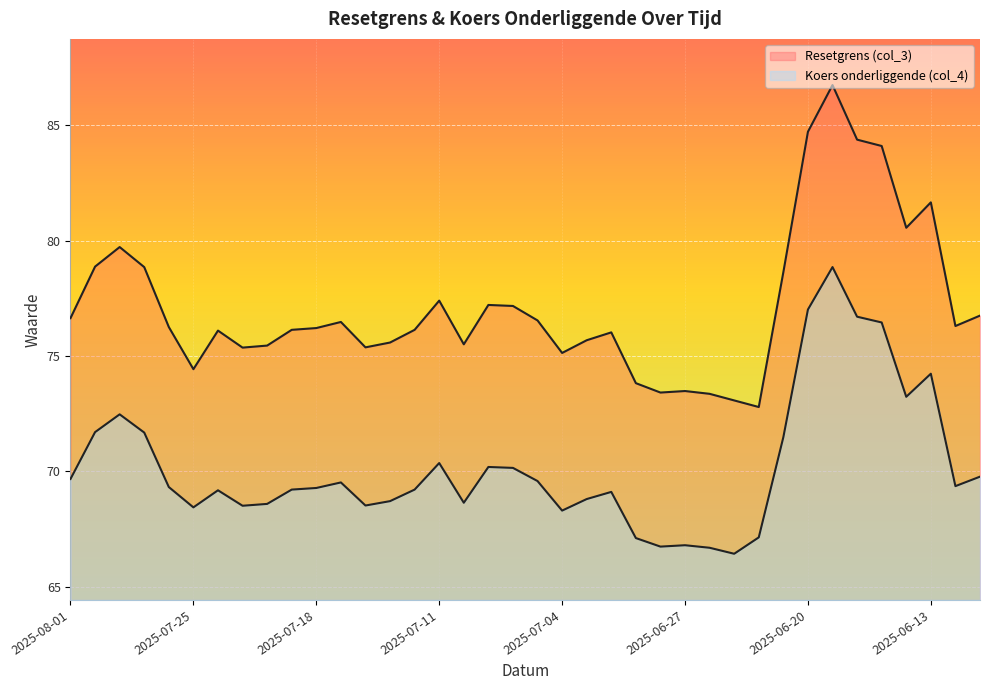

What is the total value across all series at 2025-06-17?

160.5